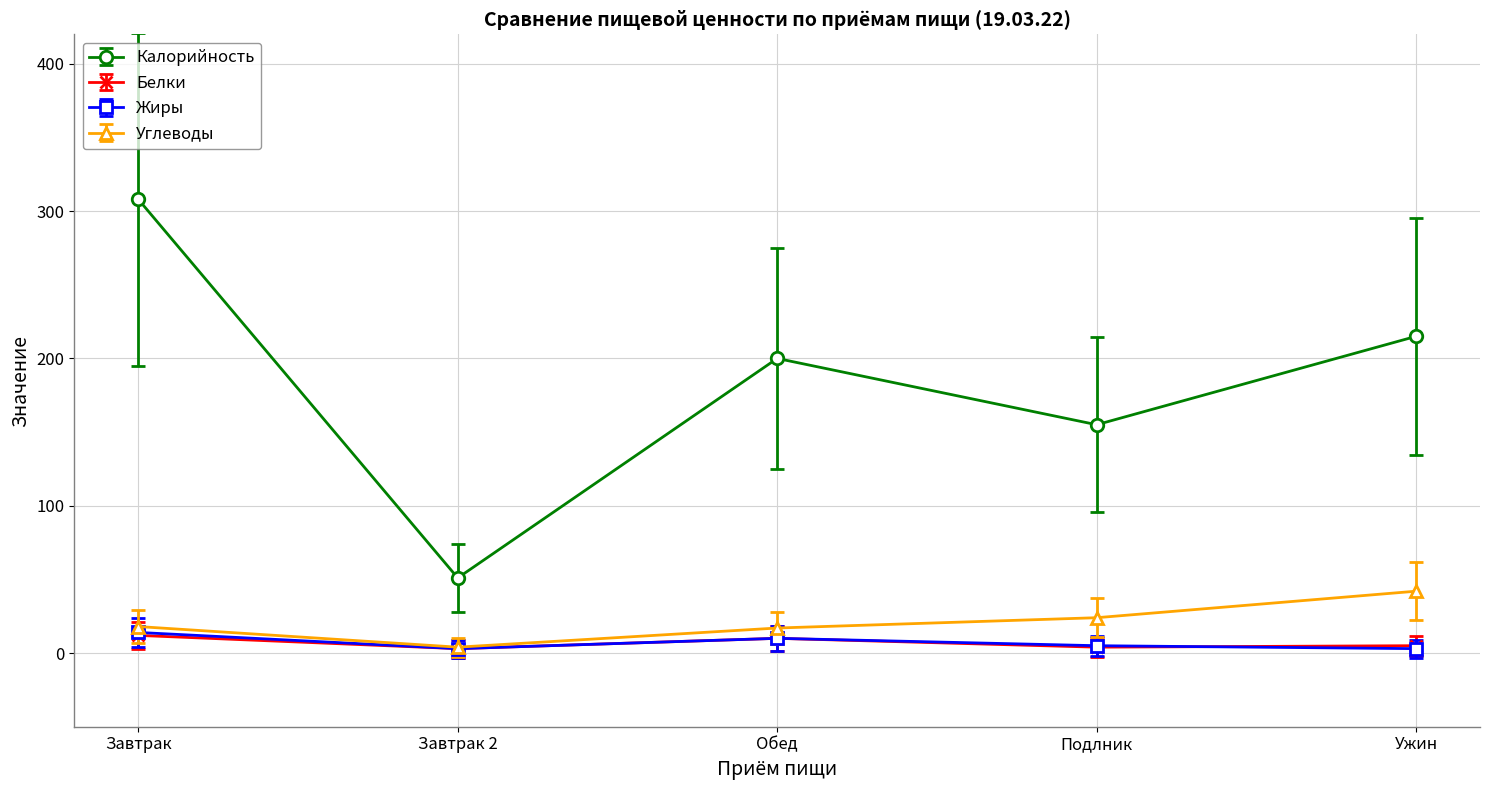

How many categories are shown in the chart?

5